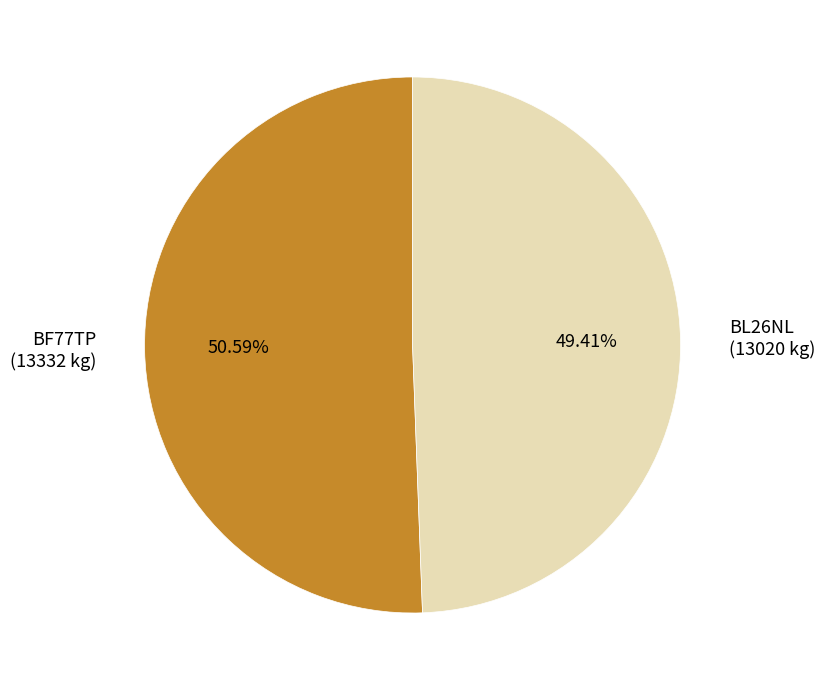

What is the majority slice?

BF77TP